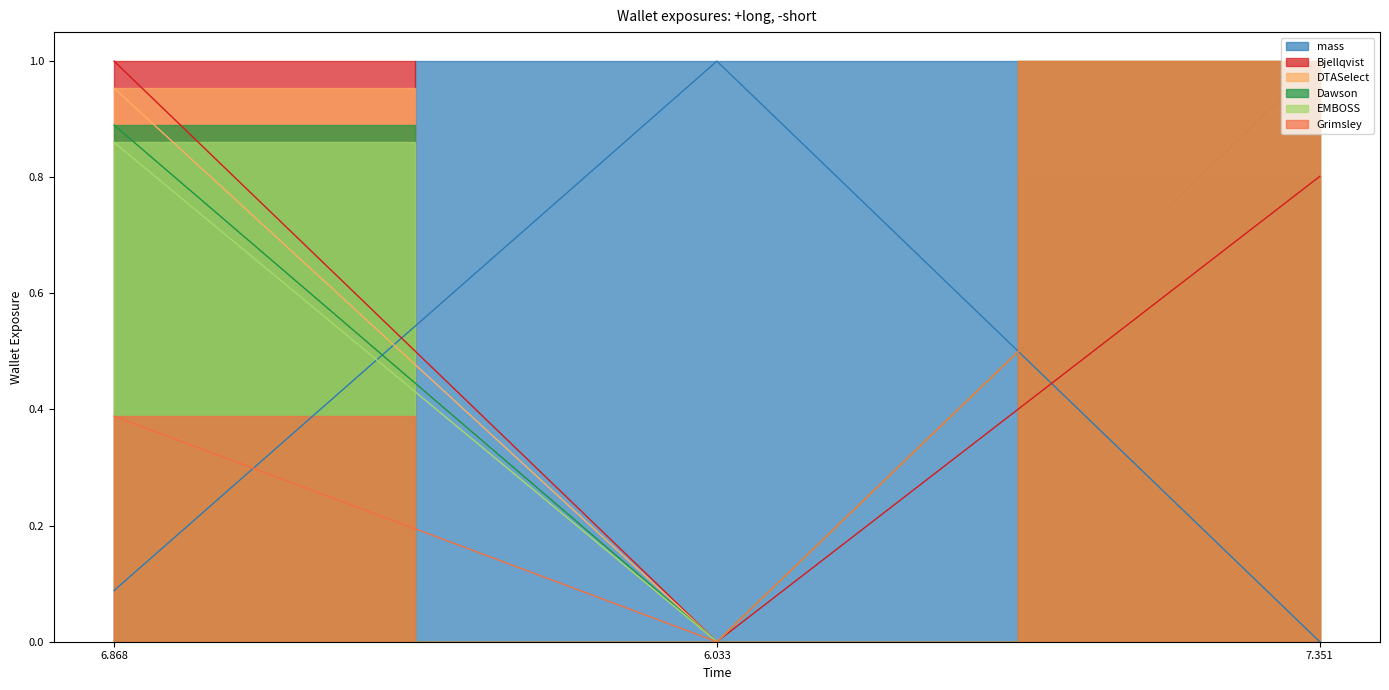

What is the label of the 3rd point from the right?

6.868